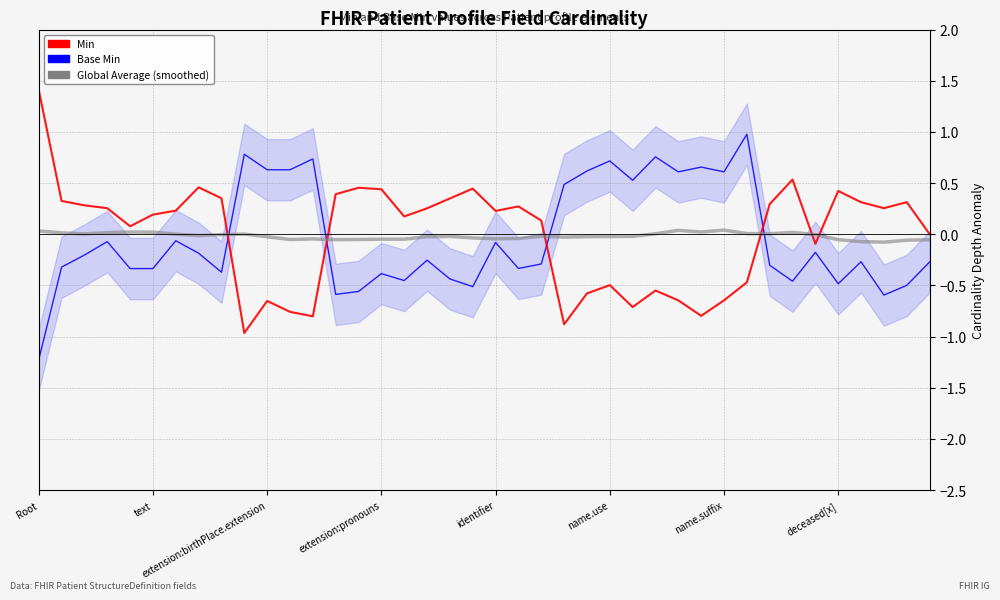

How many negative values does the Base Min series have?

27